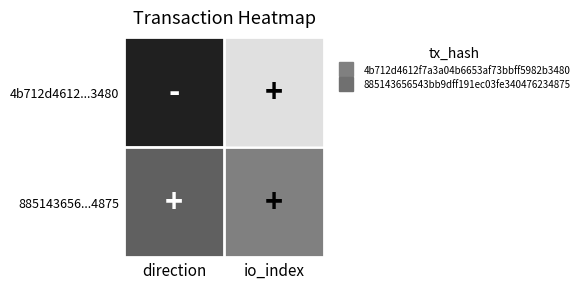

Between io_index and direction, which is larger?

io_index